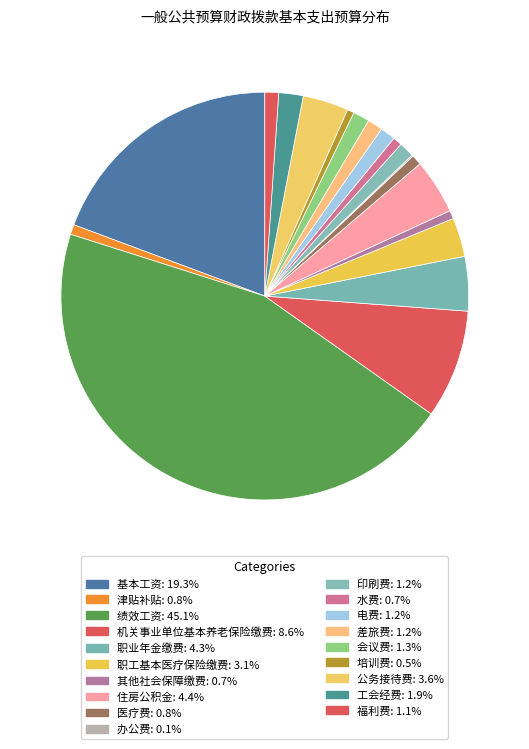

The 印刷费 slice represents 9% of the pie. True or false?

False